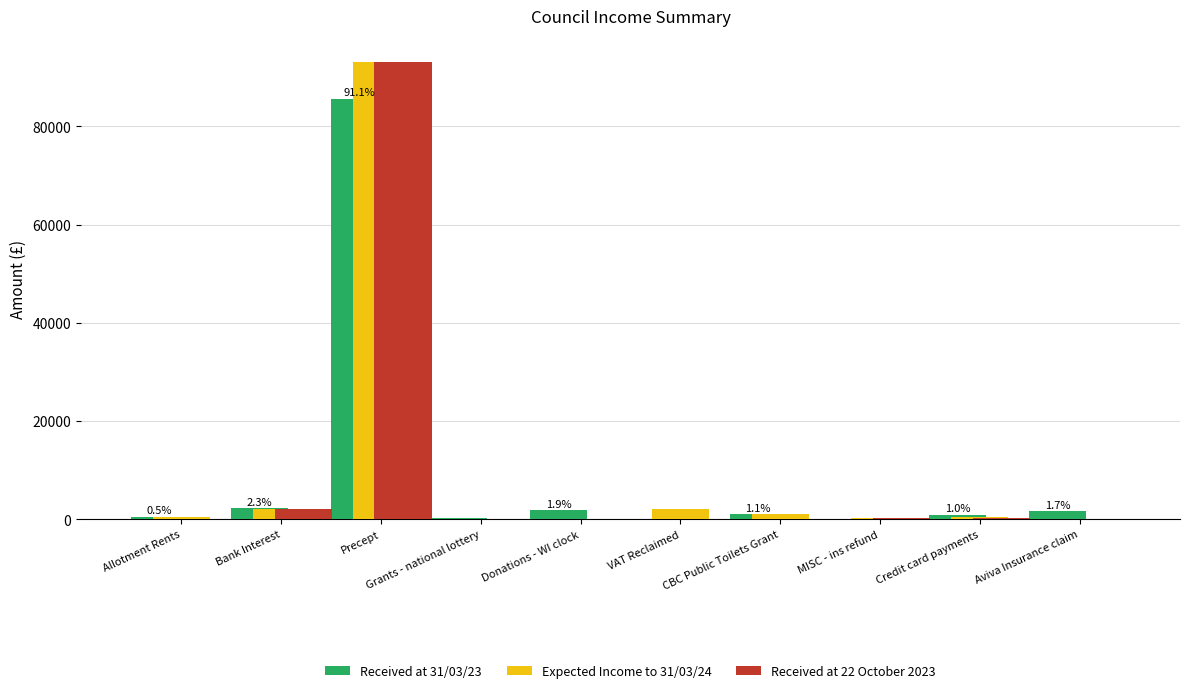

Count the number of categories in the chart.

10